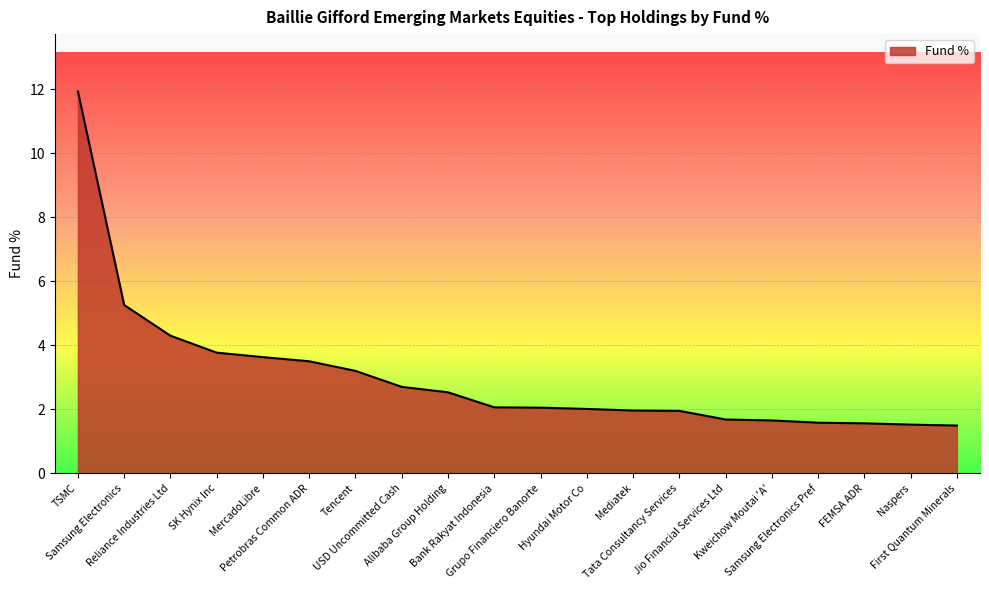

What is the minimum value shown in the chart?

1.5